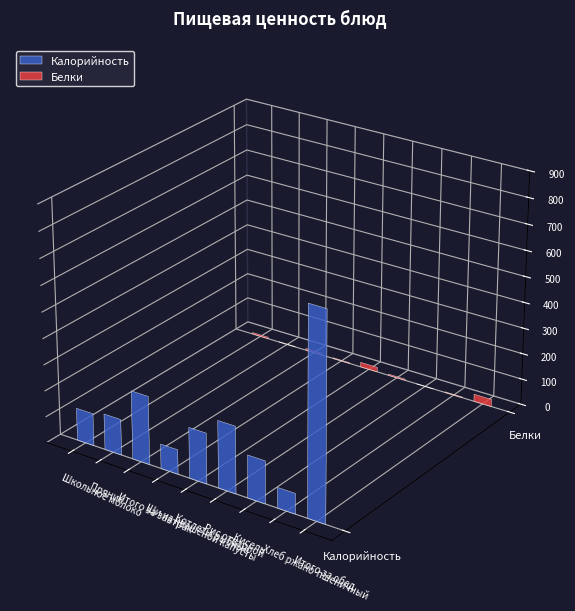

What is the sum of the Белки values at Рис отварной and Итого за завтрак?

11.7